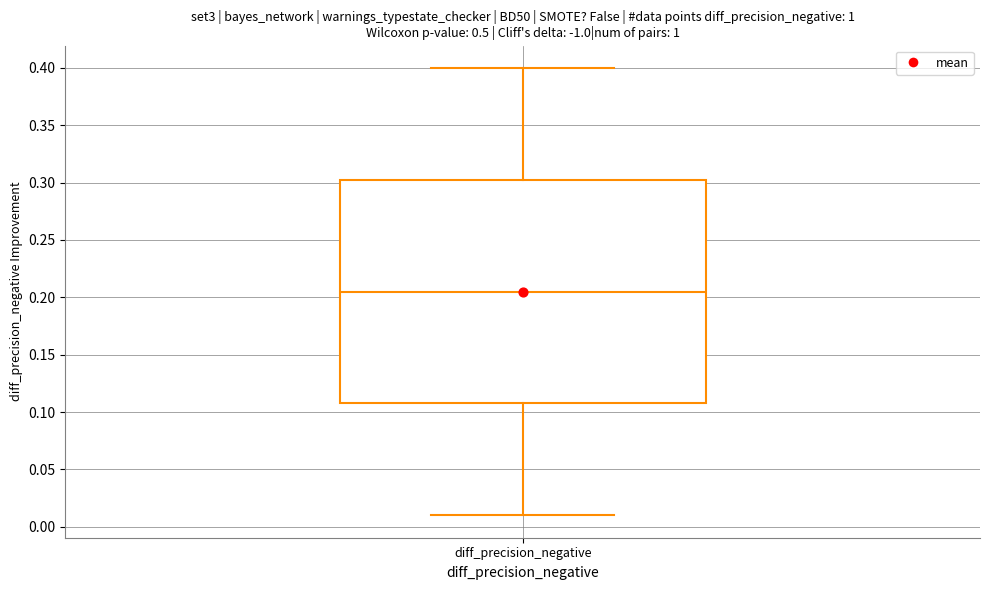

Read this box plot against the y-axis: the position of the median line, the range covered by the box, and the ends of both whiskers. The values are not printed on the chart, so give them approximately, as read against the axis.

median 0.205, box 0.110 to 0.305, whiskers 0.010 to 0.400